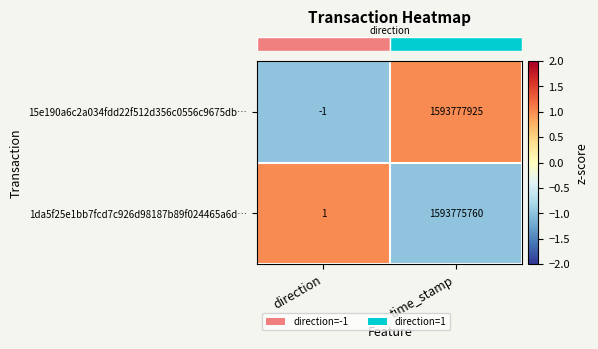

Rank the series by their maximum value, from lowest to highest.

1da5f25e1bb7fcd7c926d98187b89f024465a6d…, 15e190a6c2a034fdd22f512d356c0556c9675db…